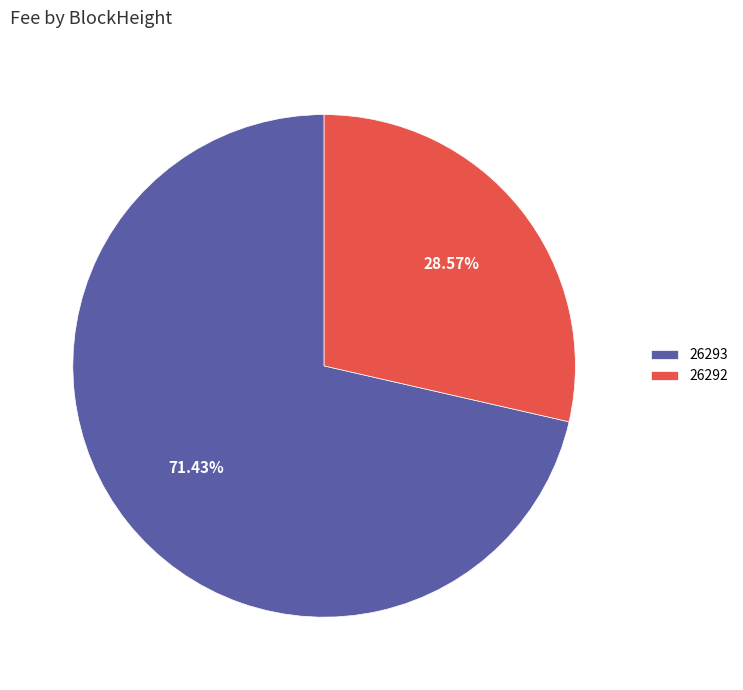

Count the number of slices in the pie.

2